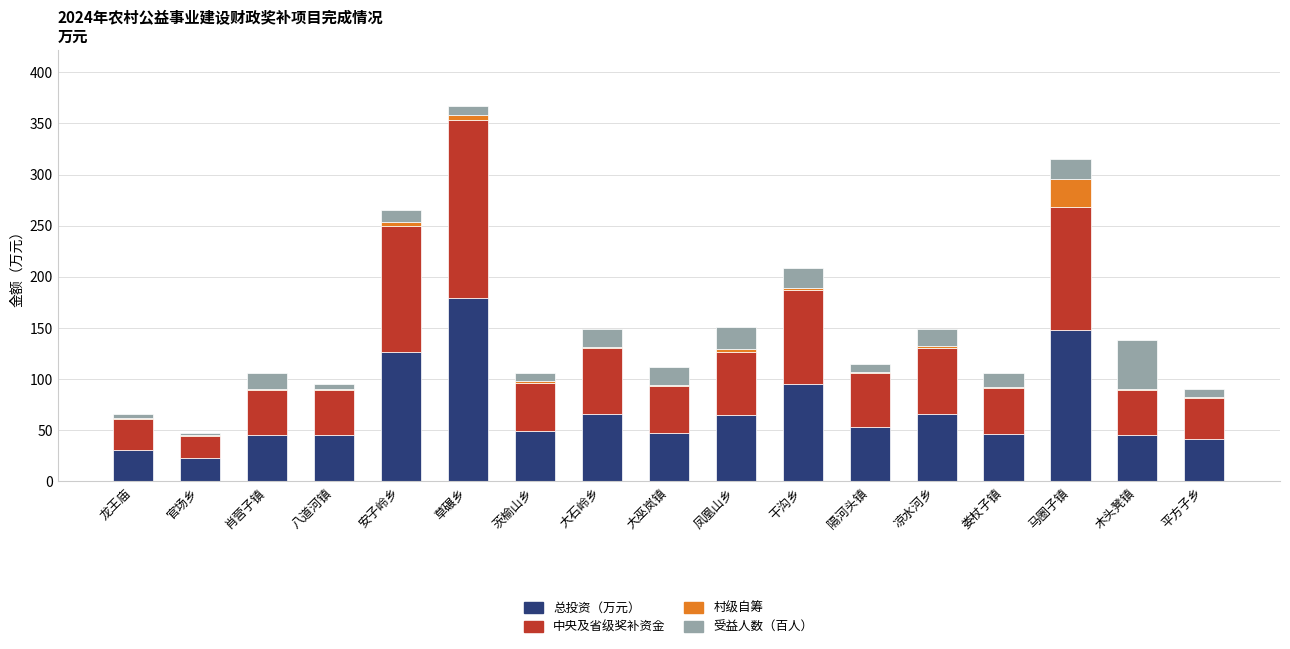

The 总投资（万元） series shows 64.6 at 凤凰山乡. True or false?

True